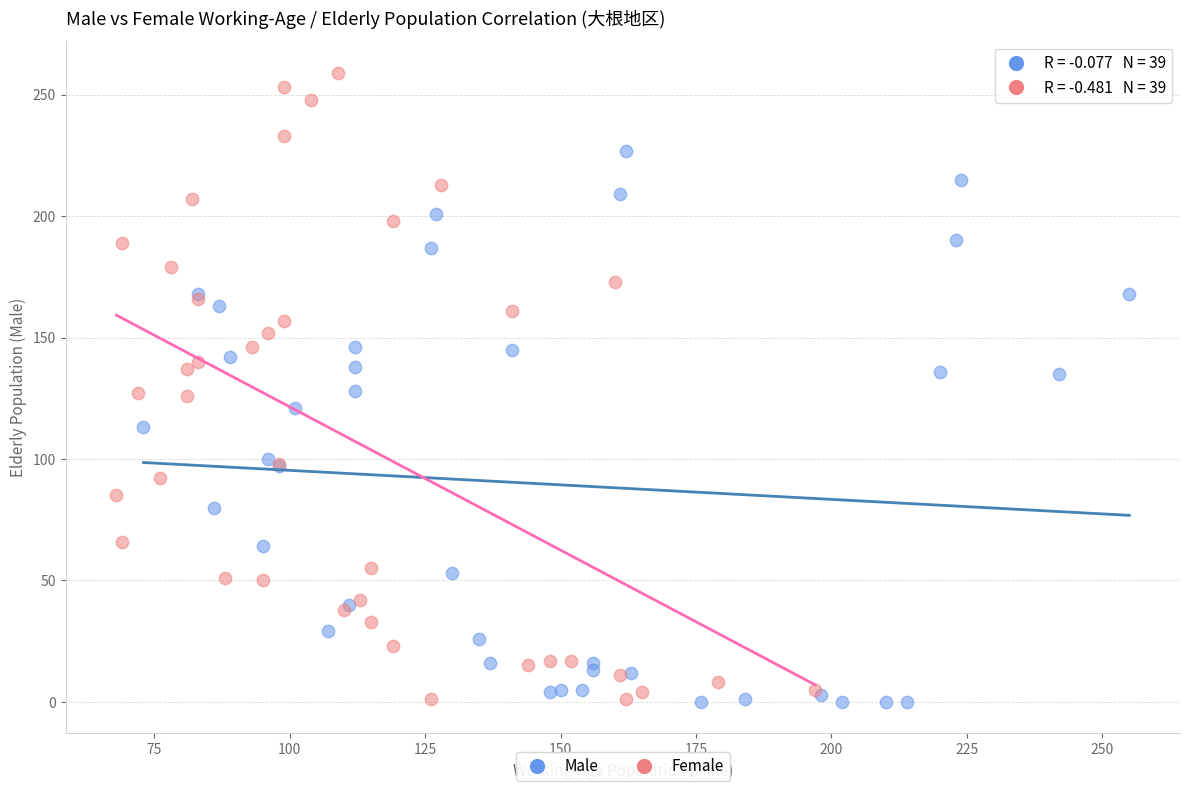

Which series has the largest Y range (max minus min)?

Female